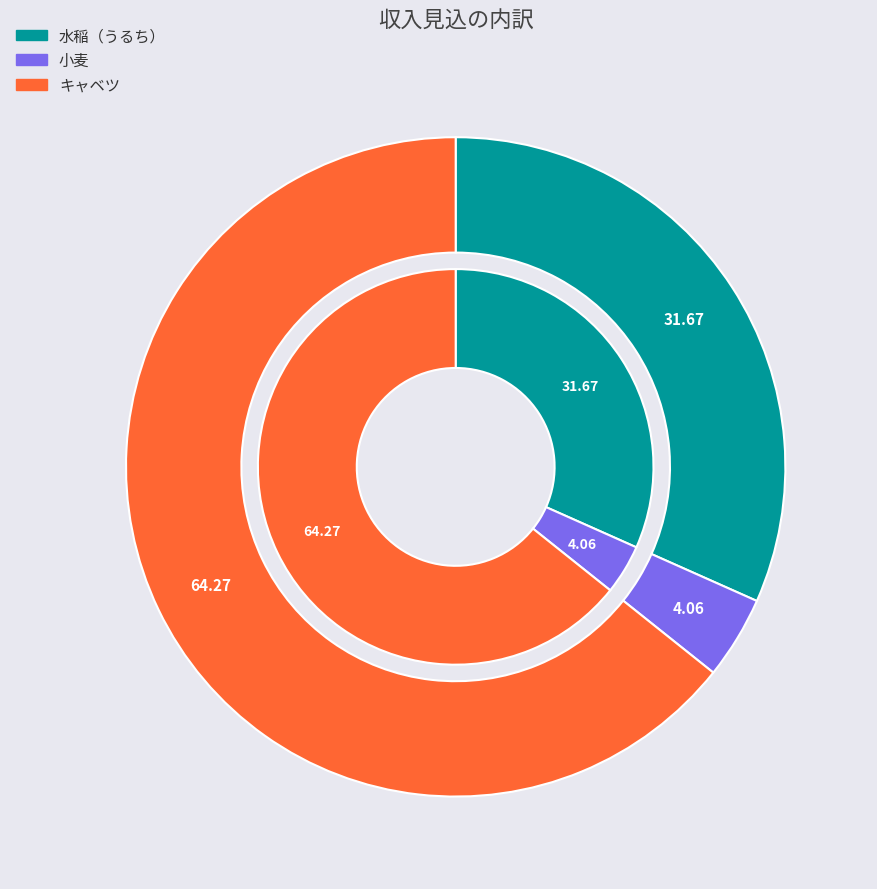

To the nearest percent, what is the combined percentage of 水稲（うるち） and キャベツ?

96%